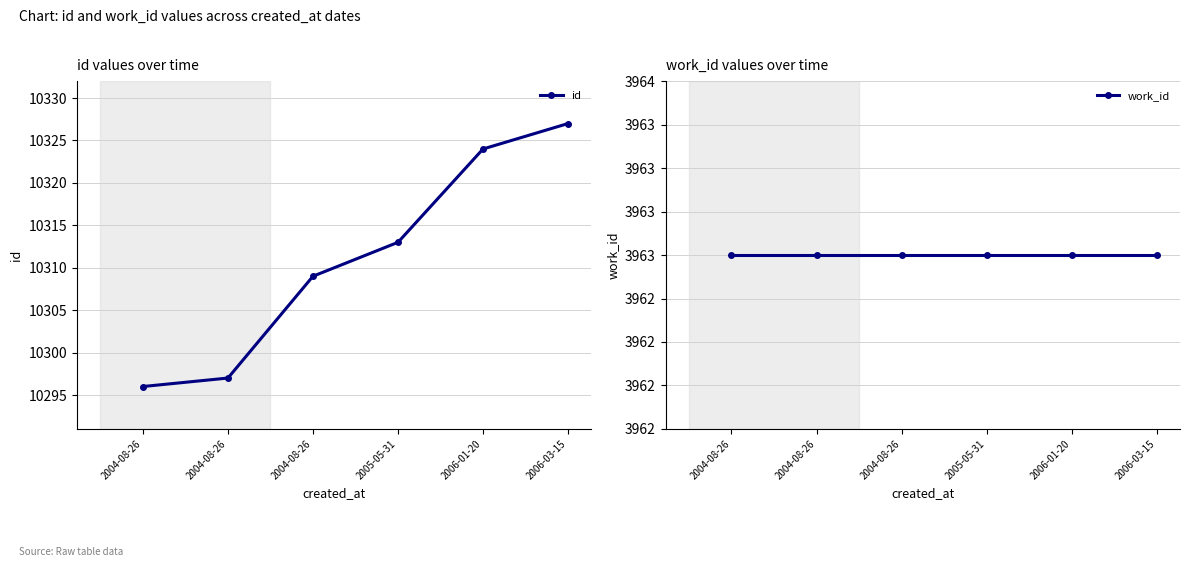

True or false: id and work_id cross at least once.

False